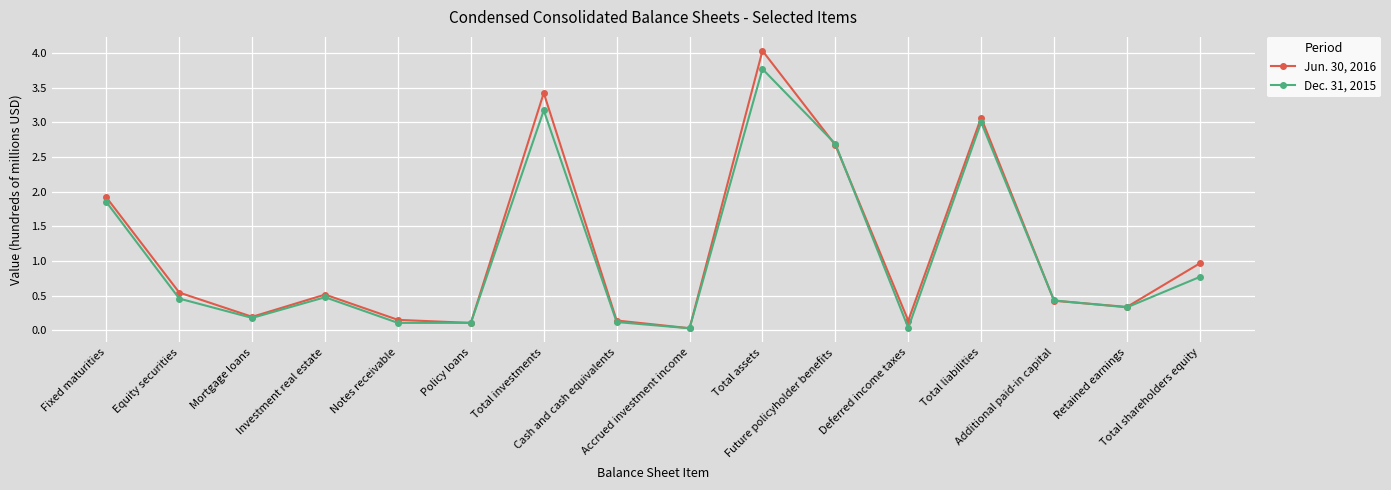

In Dec. 31, 2015, how many points are lower than both neighbors (excluding endpoints)?

5